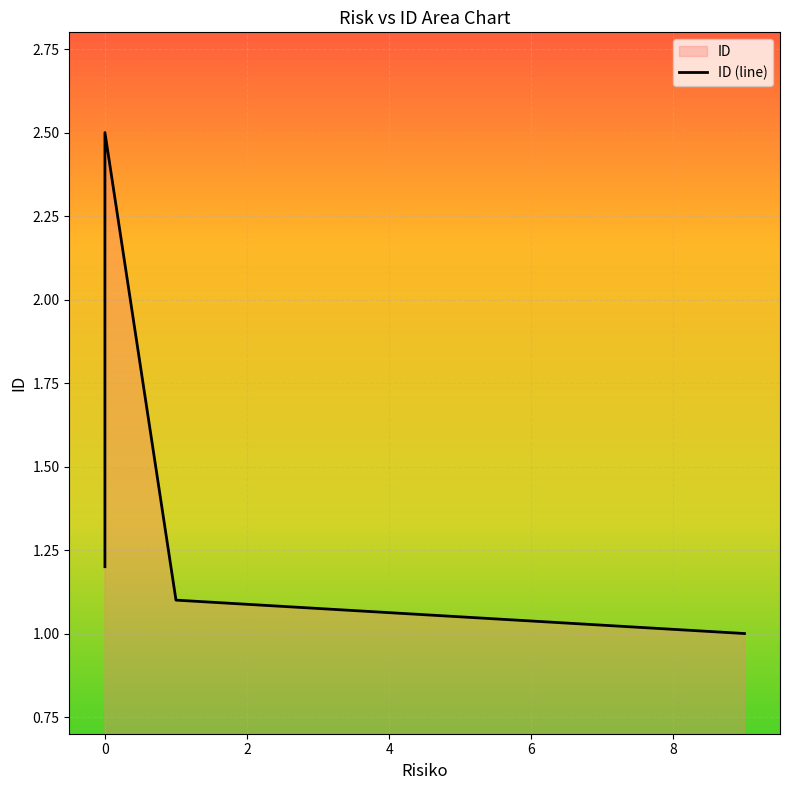

How many series are shown in this chart?

1